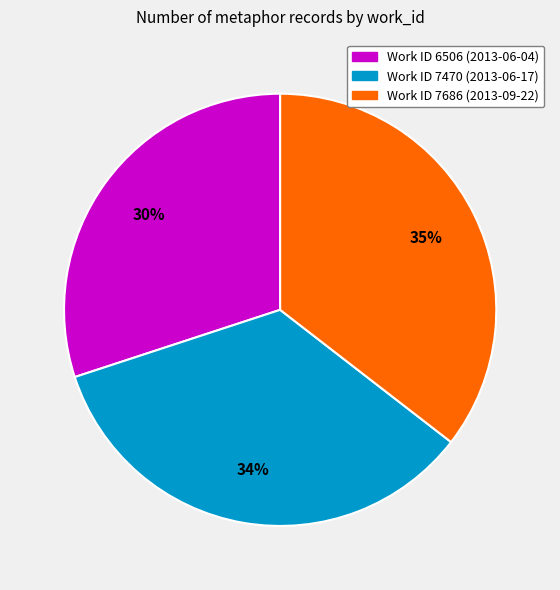

Does any single category account for the majority?

No